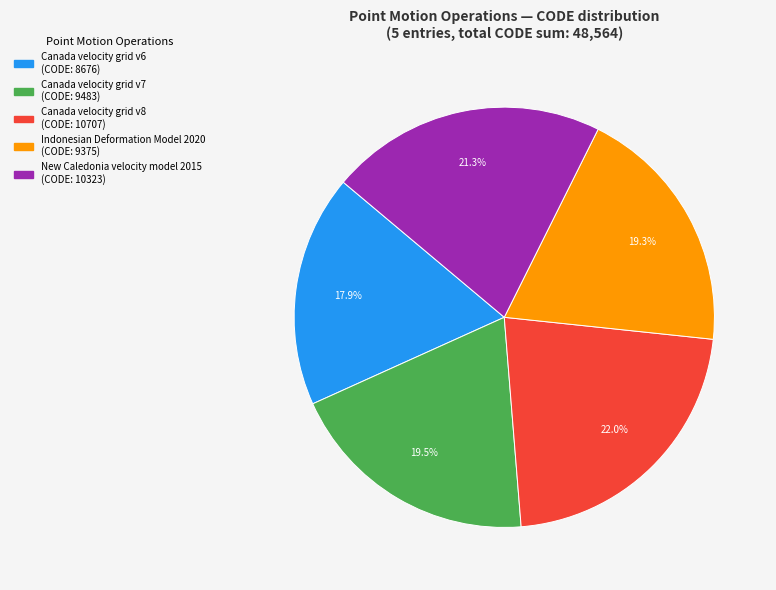

Is there any slice that represents more than half of the pie?

No